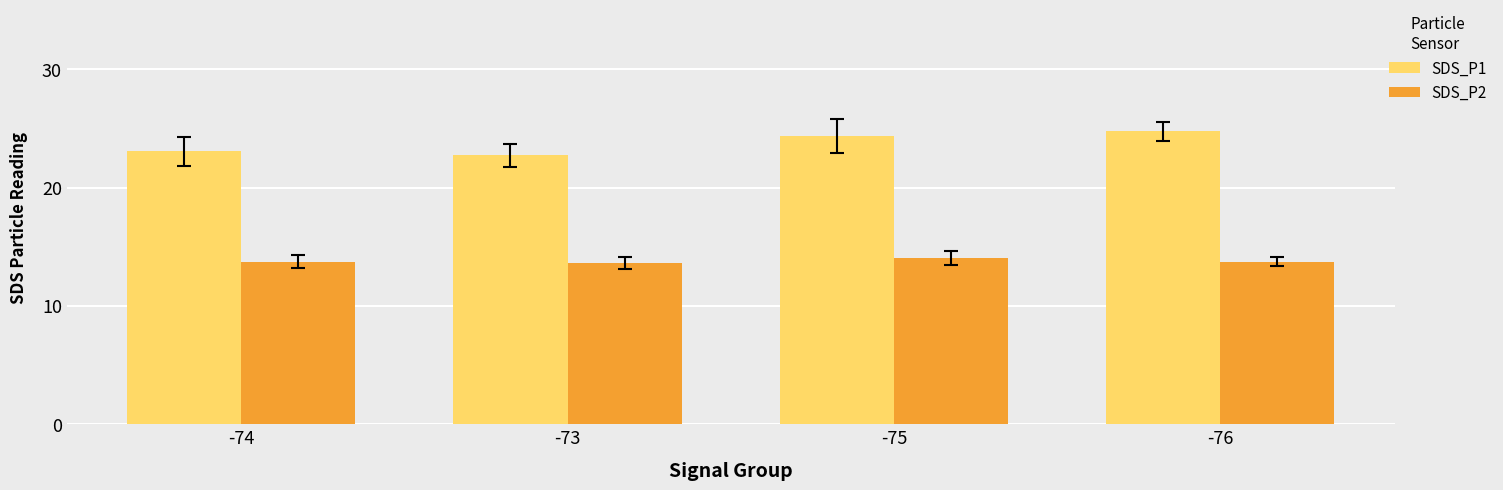

At -76, list the series in order from largest to smallest.

SDS_P1, SDS_P2